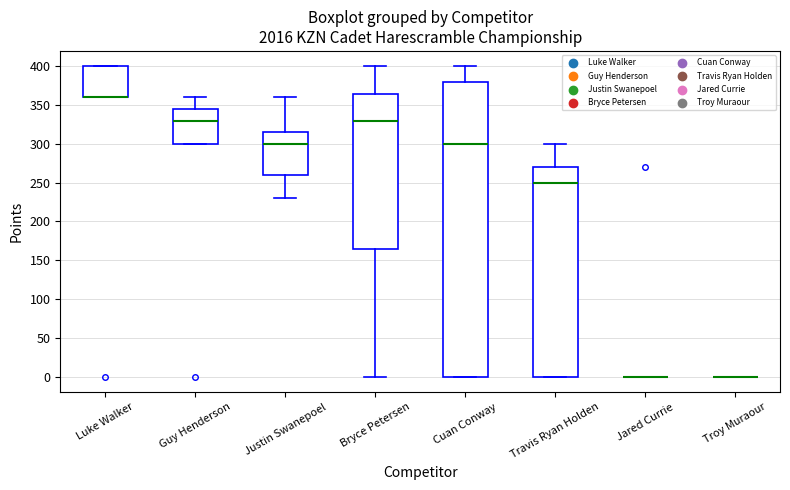

Comparing the boxes themselves (not the whiskers), which one is the tallest?

Cuan Conway